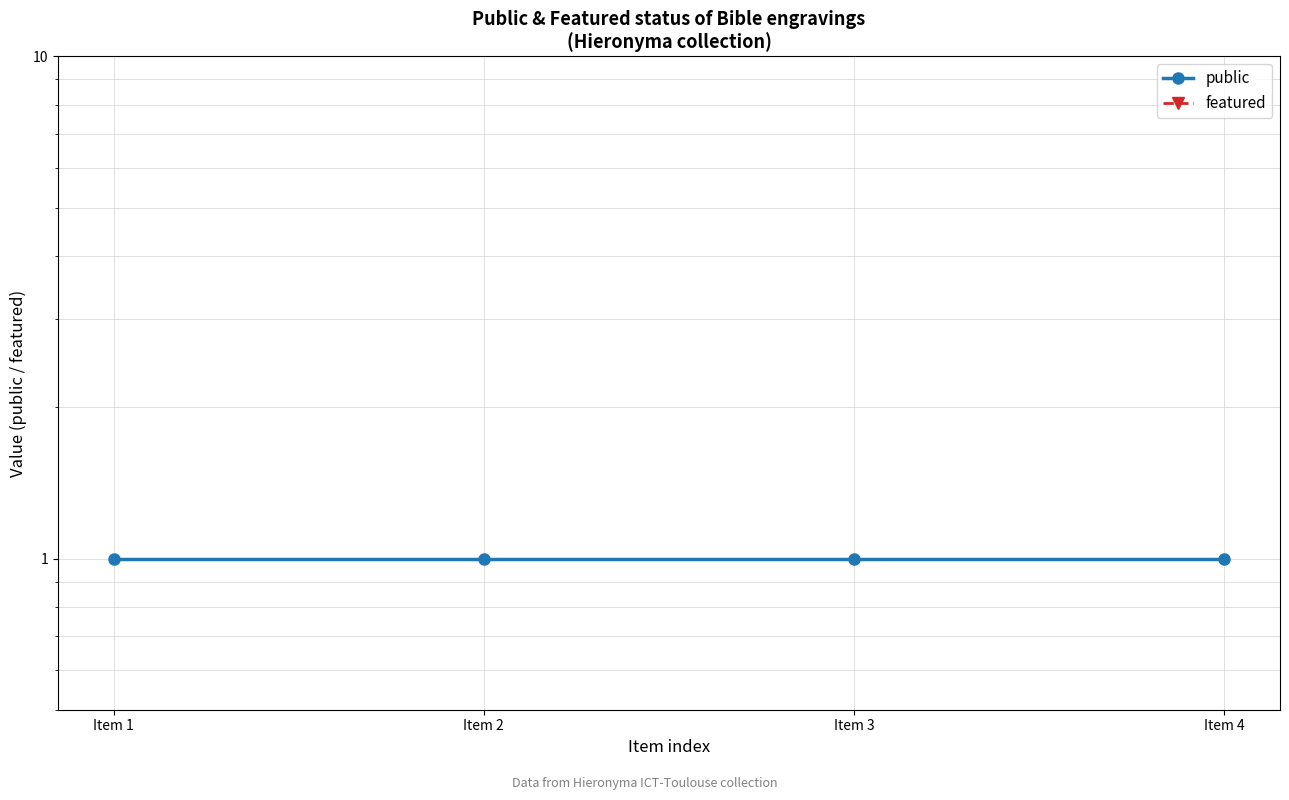

At how many categories does at least one series exceed 0?

4